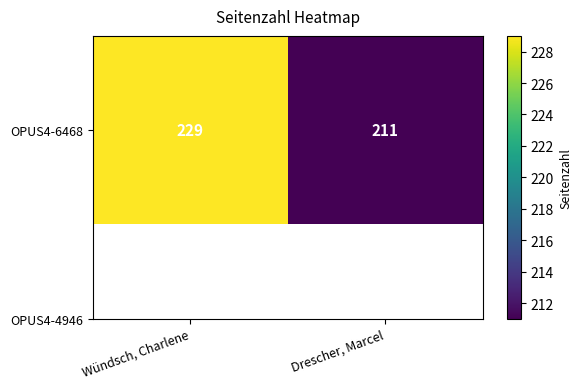

What is the difference between the values at Drescher, Marcel and Wündsch, Charlene?

18